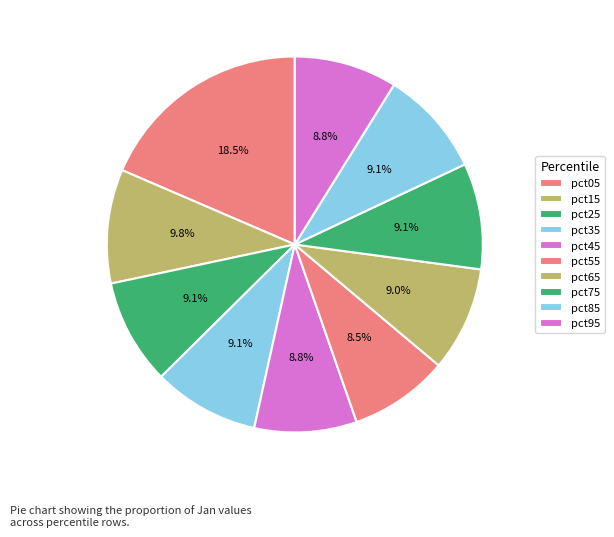

True or false: pct85 accounts for 19% of the total.

False